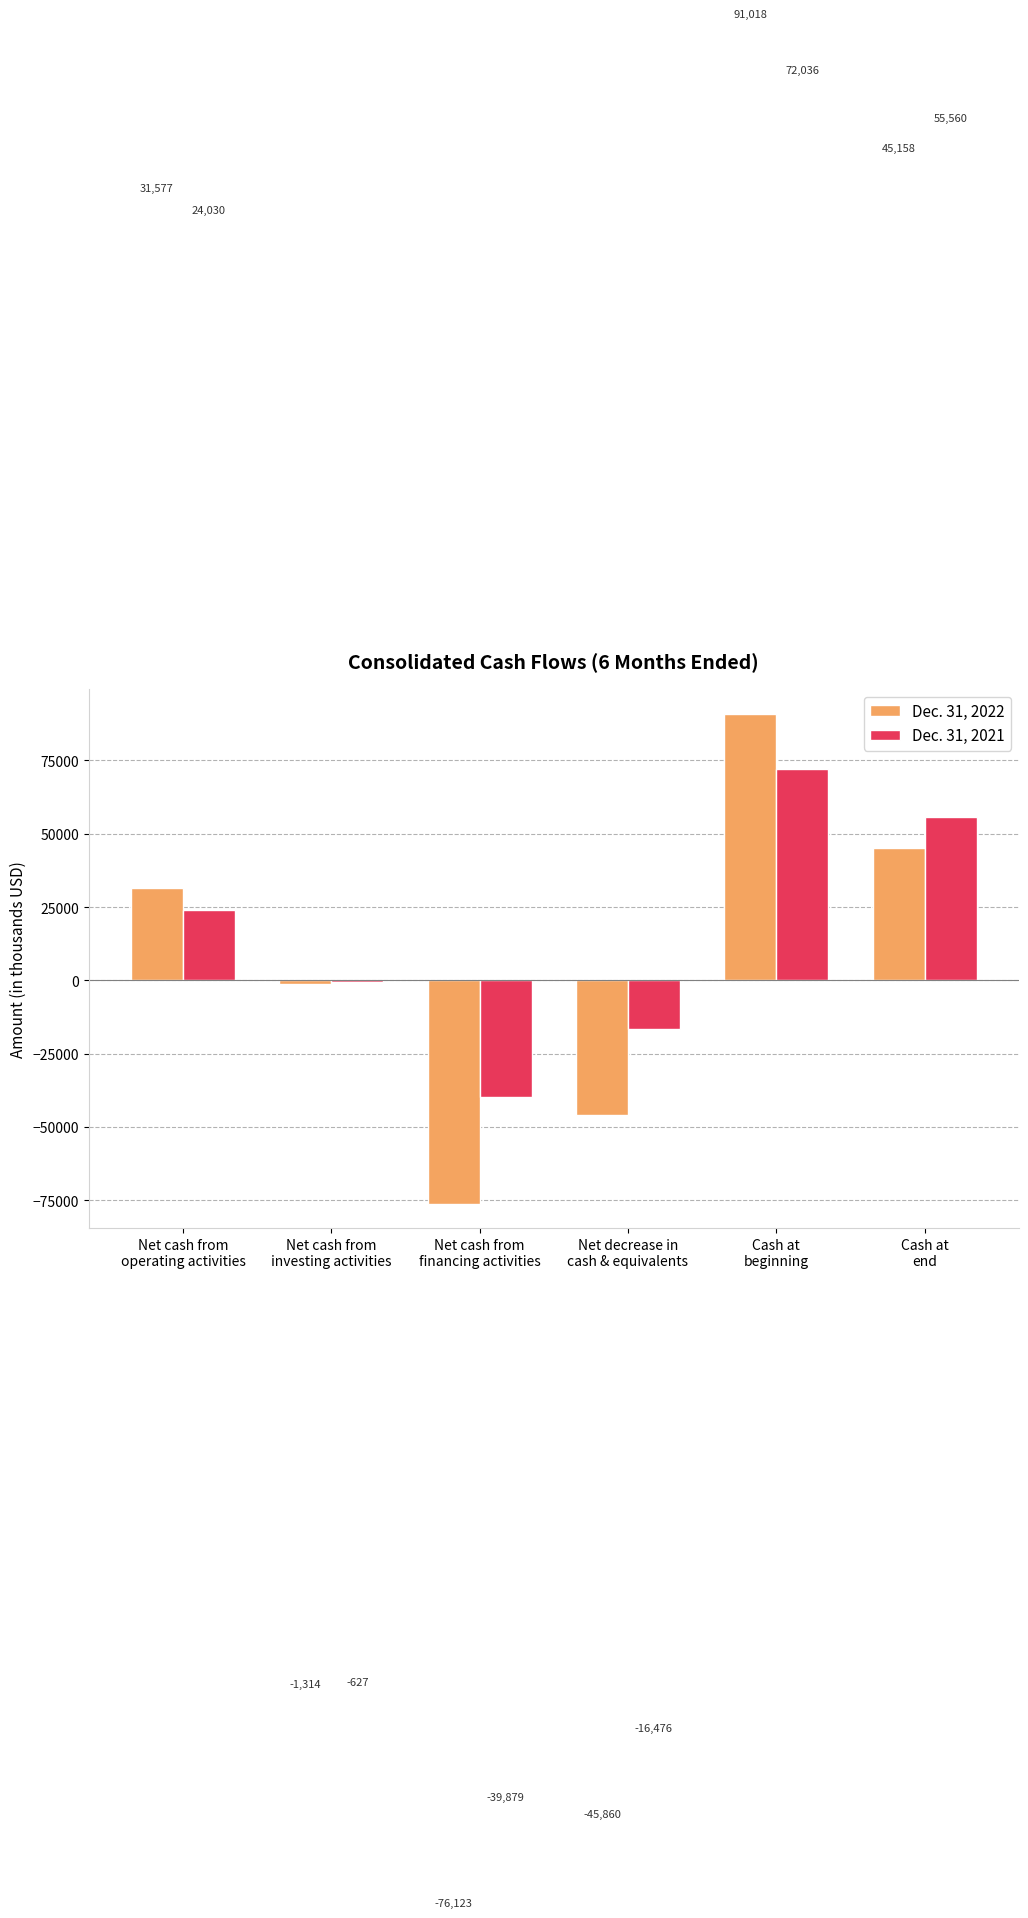

Which label corresponds to the smallest value in the chart?

Net cash from
financing activities